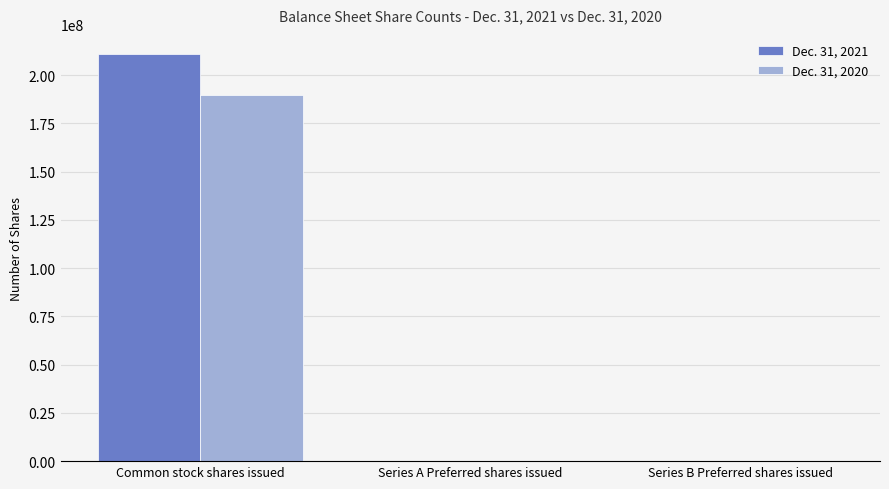

Which category has the highest value in the Dec. 31, 2021 series?

Common stock shares issued